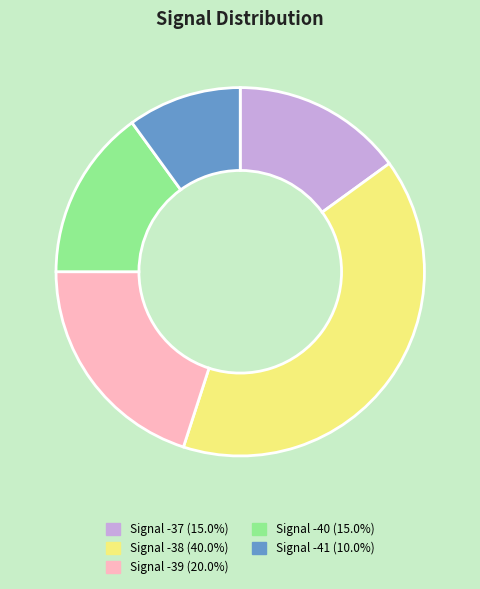

Is there any slice that represents more than half of the pie?

No